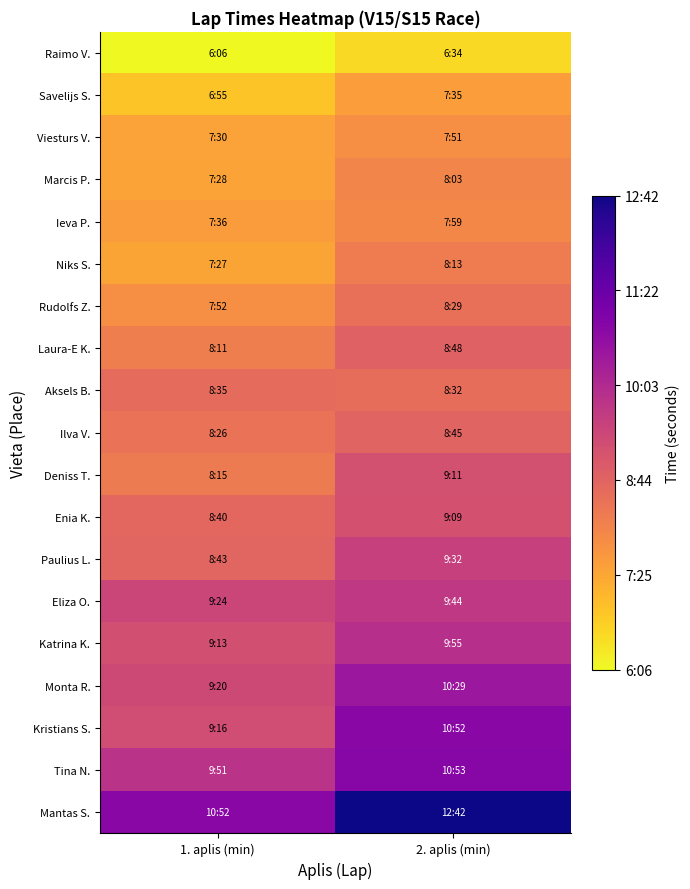

What is the minimum value shown in the chart?

366